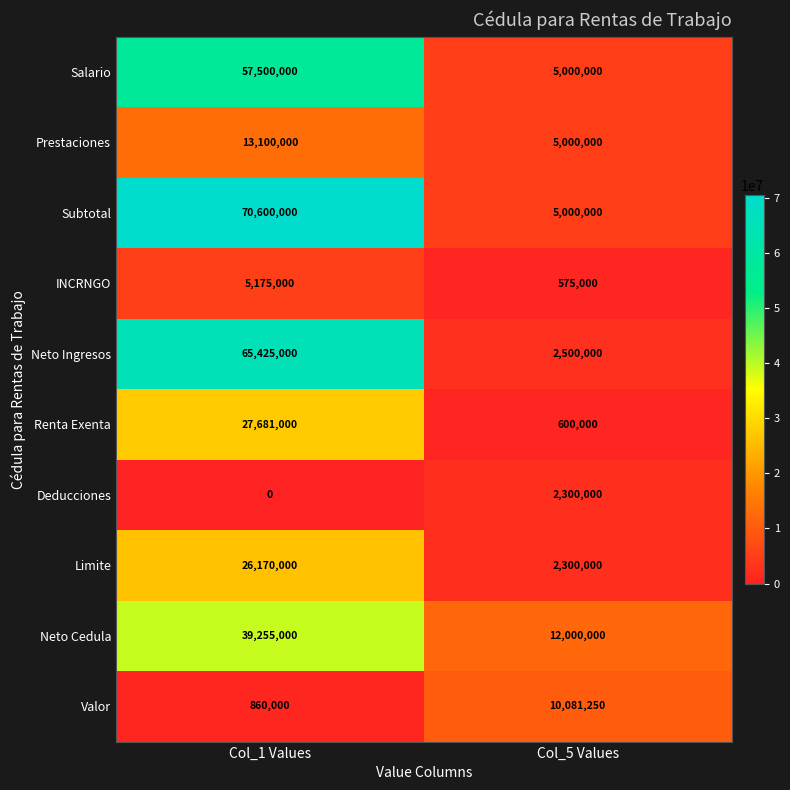

Which series has the widest spread of values?

Subtotal